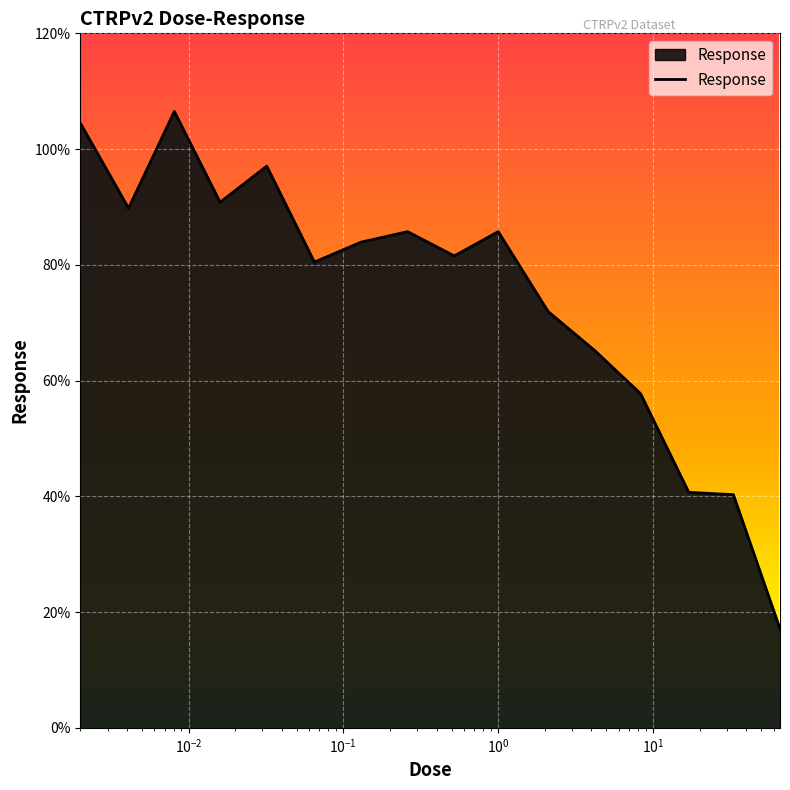

What is the minimum value shown in the chart?

17.1